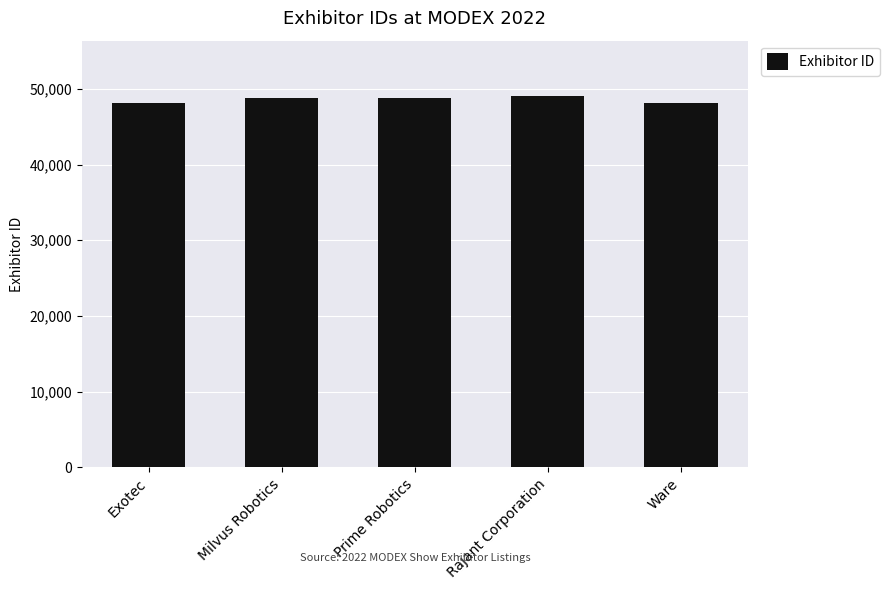

What is the ratio of the value at Exotec to the value at Rajant Corporation?

1.0